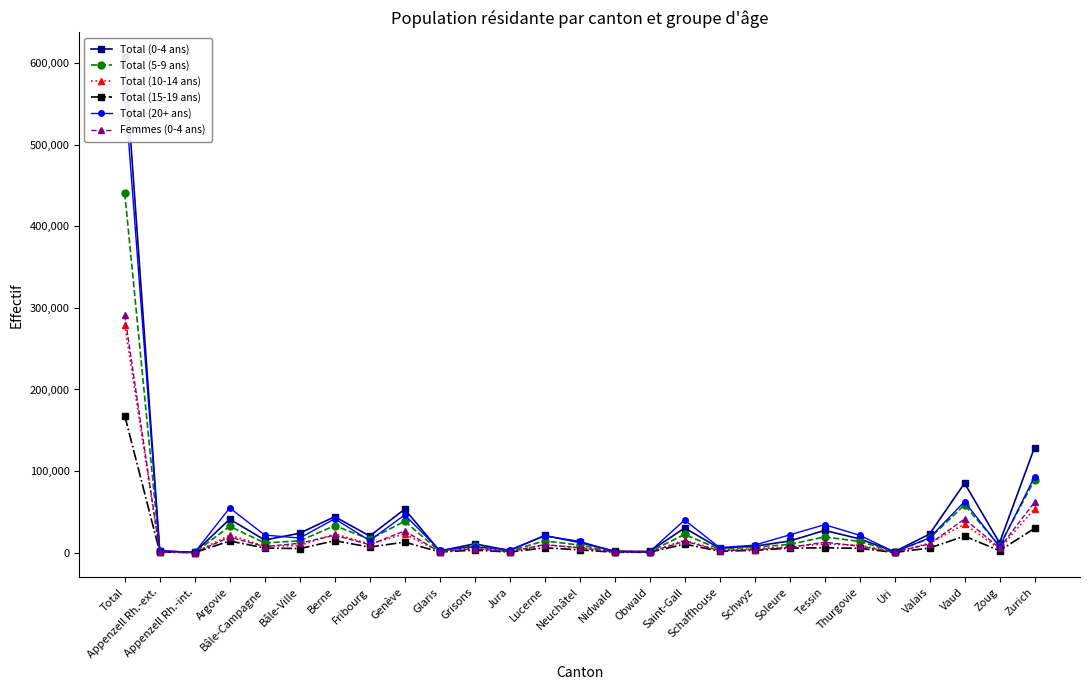

Does the chart have visible grid lines?

No